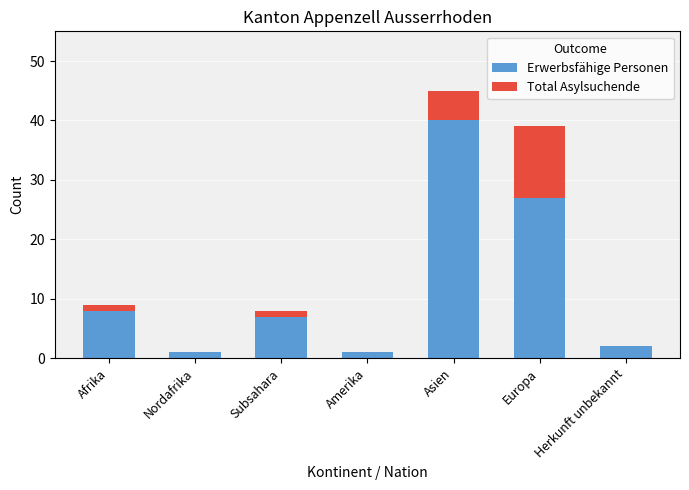

What is the sum of all Erwerbsfähige Personen values?

86